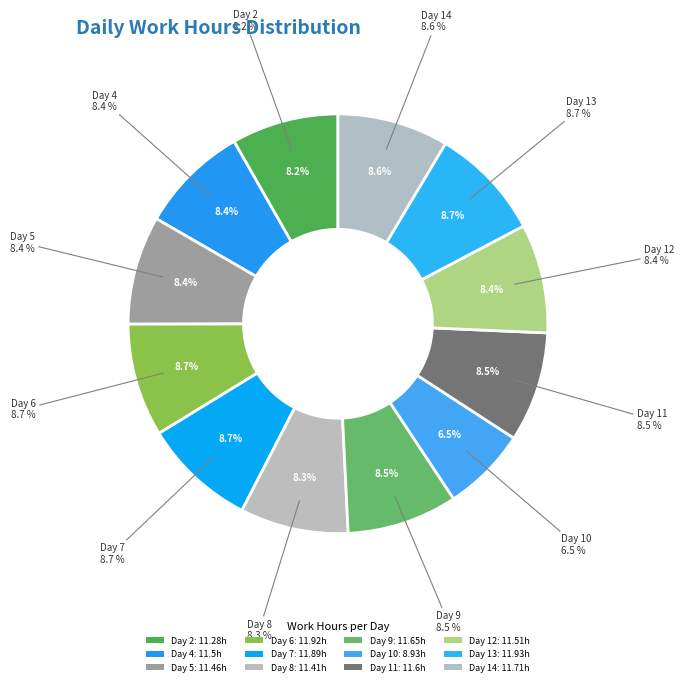

Is it true that Day 10 is 1% of the pie?

False